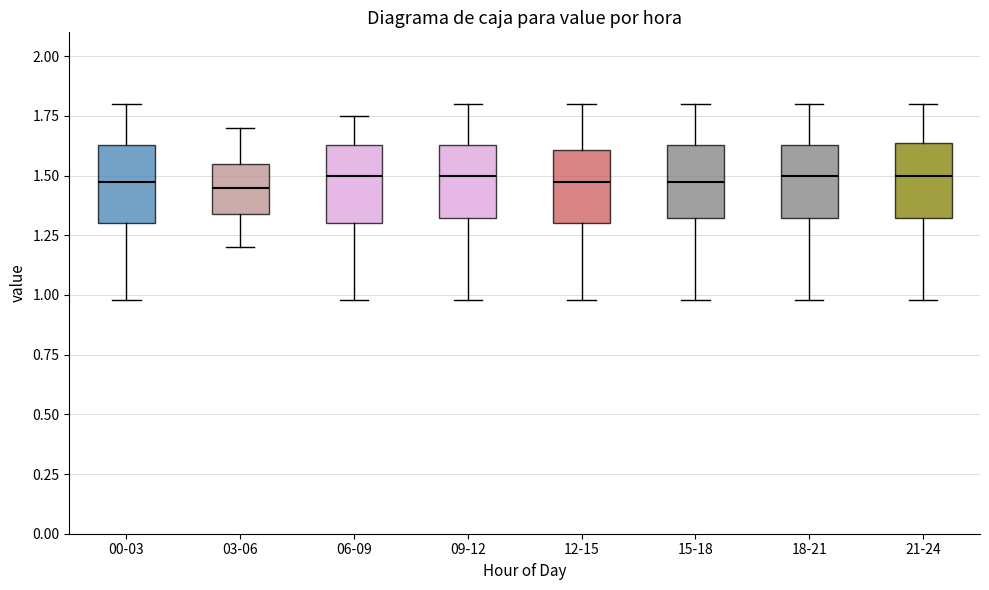

Reading left to right, read every box against the y-axis: the position of its median line, the range the box covers, and the ends of its whiskers. The values are not printed on the chart, so give them approximately, as read against the axis.

00-03: median 1.50, box 1.30 to 1.65, whiskers 1.00 to 1.80
03-06: median 1.45, box 1.35 to 1.55, whiskers 1.20 to 1.70
06-09: median 1.50, box 1.30 to 1.65, whiskers 1.00 to 1.75
09-12: median 1.50, box 1.30 to 1.65, whiskers 1.00 to 1.80
12-15: median 1.50, box 1.30 to 1.60, whiskers 1.00 to 1.80
15-18: median 1.50, box 1.30 to 1.65, whiskers 1.00 to 1.80
18-21: median 1.50, box 1.30 to 1.65, whiskers 1.00 to 1.80
21-24: median 1.50, box 1.30 to 1.65, whiskers 1.00 to 1.80